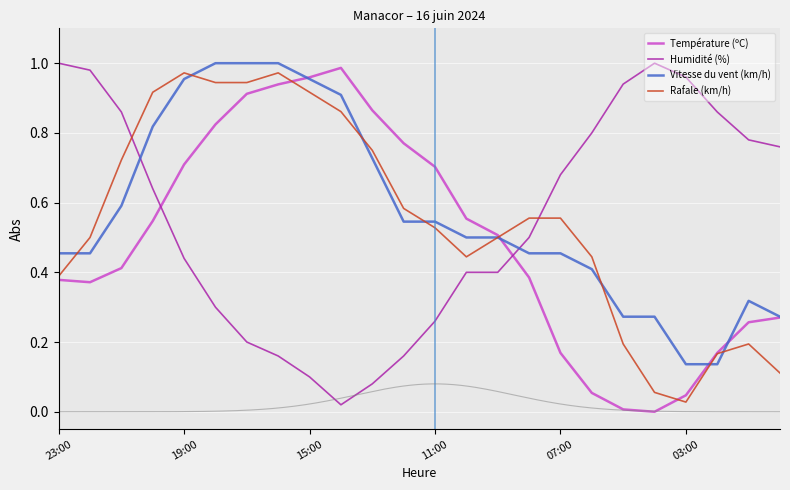

Is it true that Température (ºC) equals 0.6 at 23:00?

False